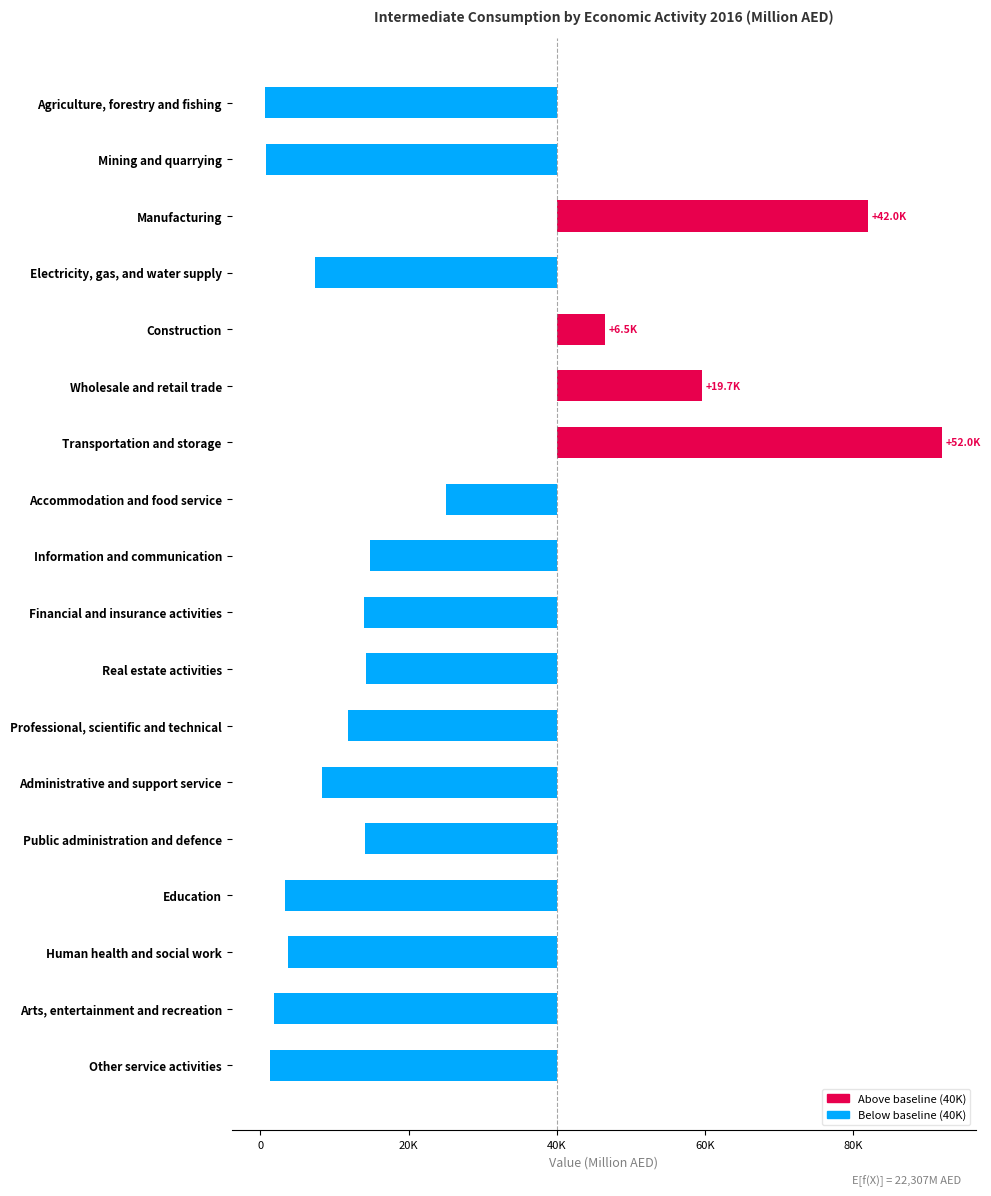

Reading left to right, what are all the values shown in this chart?

Agriculture, forestry and fishing=-39328.0	Mining and quarrying=-39217.7	Manufacturing=41993.7	Electricity, gas, and water supply=-32597.8	Construction=6476.2	Wholesale and retail trade=19668.0	Transportation and storage=52044.3	Accommodation and food service=-14957.0	Information and communication=-25142.5	Financial and insurance activities=-25978.0	Real estate activities=-25753.0	Professional, scientific and technical=-28206.8	Administrative and support service=-31681.8	Public administration and defence=-25912.8	Education=-36701.0	Human health and social work=-36272.9	Arts, entertainment and recreation=-38206.4	Other service activities=-38709.1